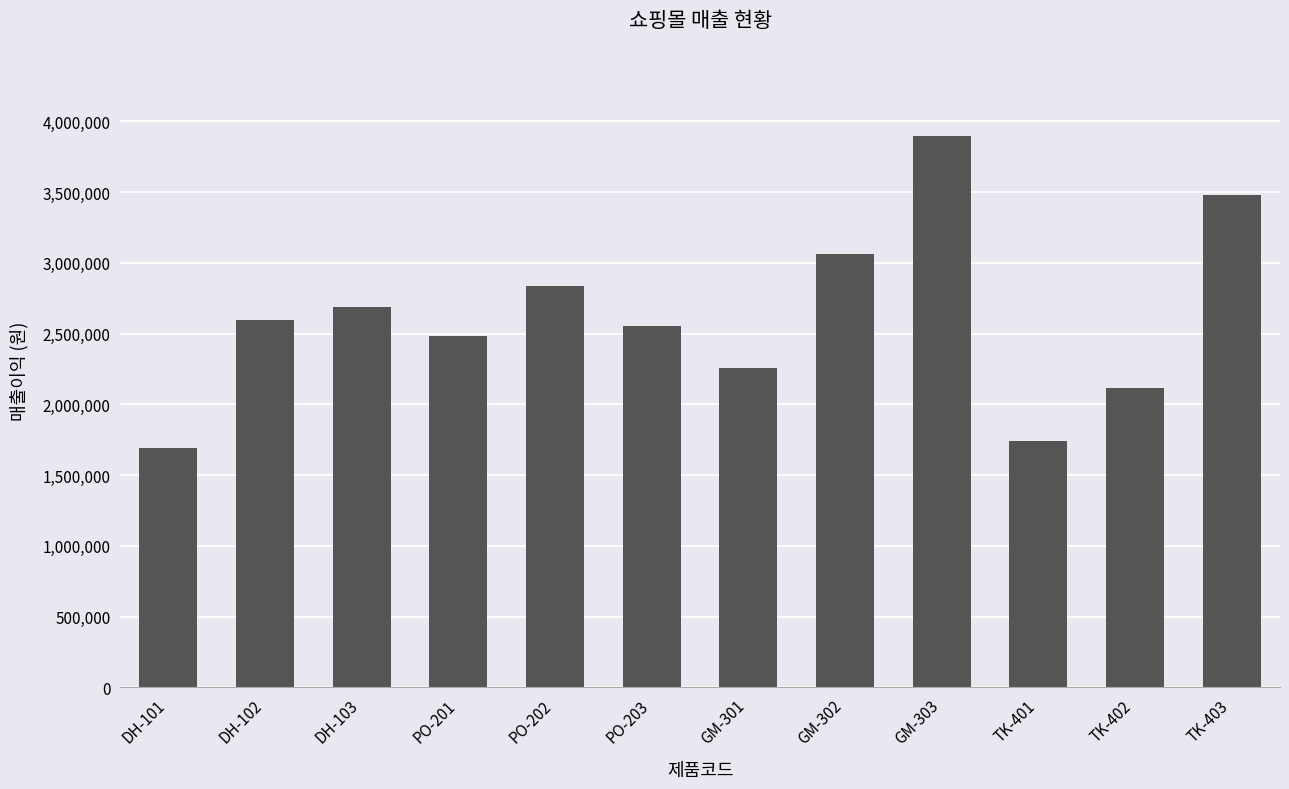

What is the difference between the maximum and minimum values?

2203000